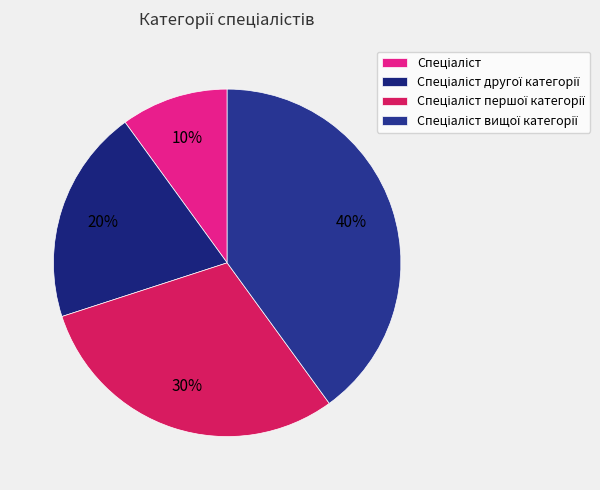

Between Спеціаліст and Спеціаліст першої категорії, which is larger?

Спеціаліст першої категорії